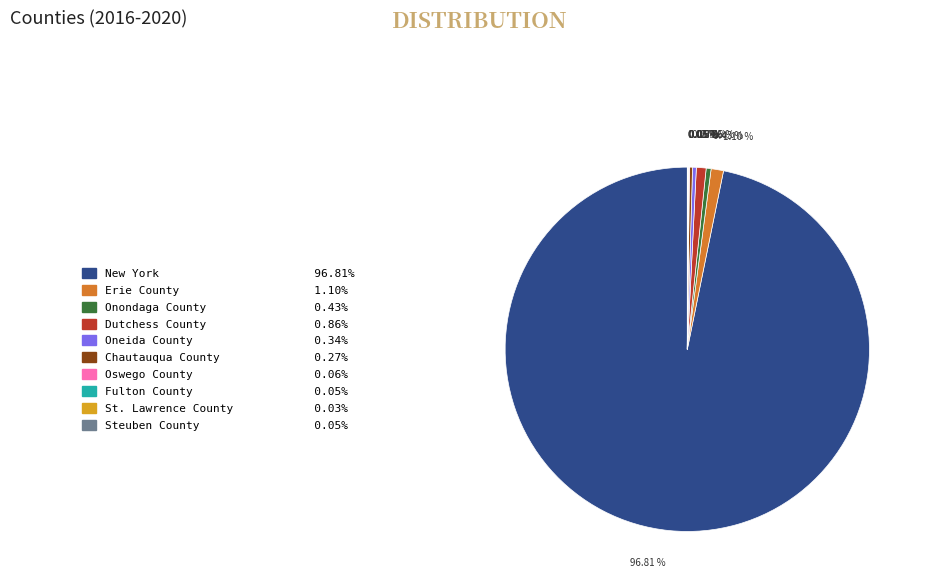

Is it true that Erie County is 1% of the pie?

True